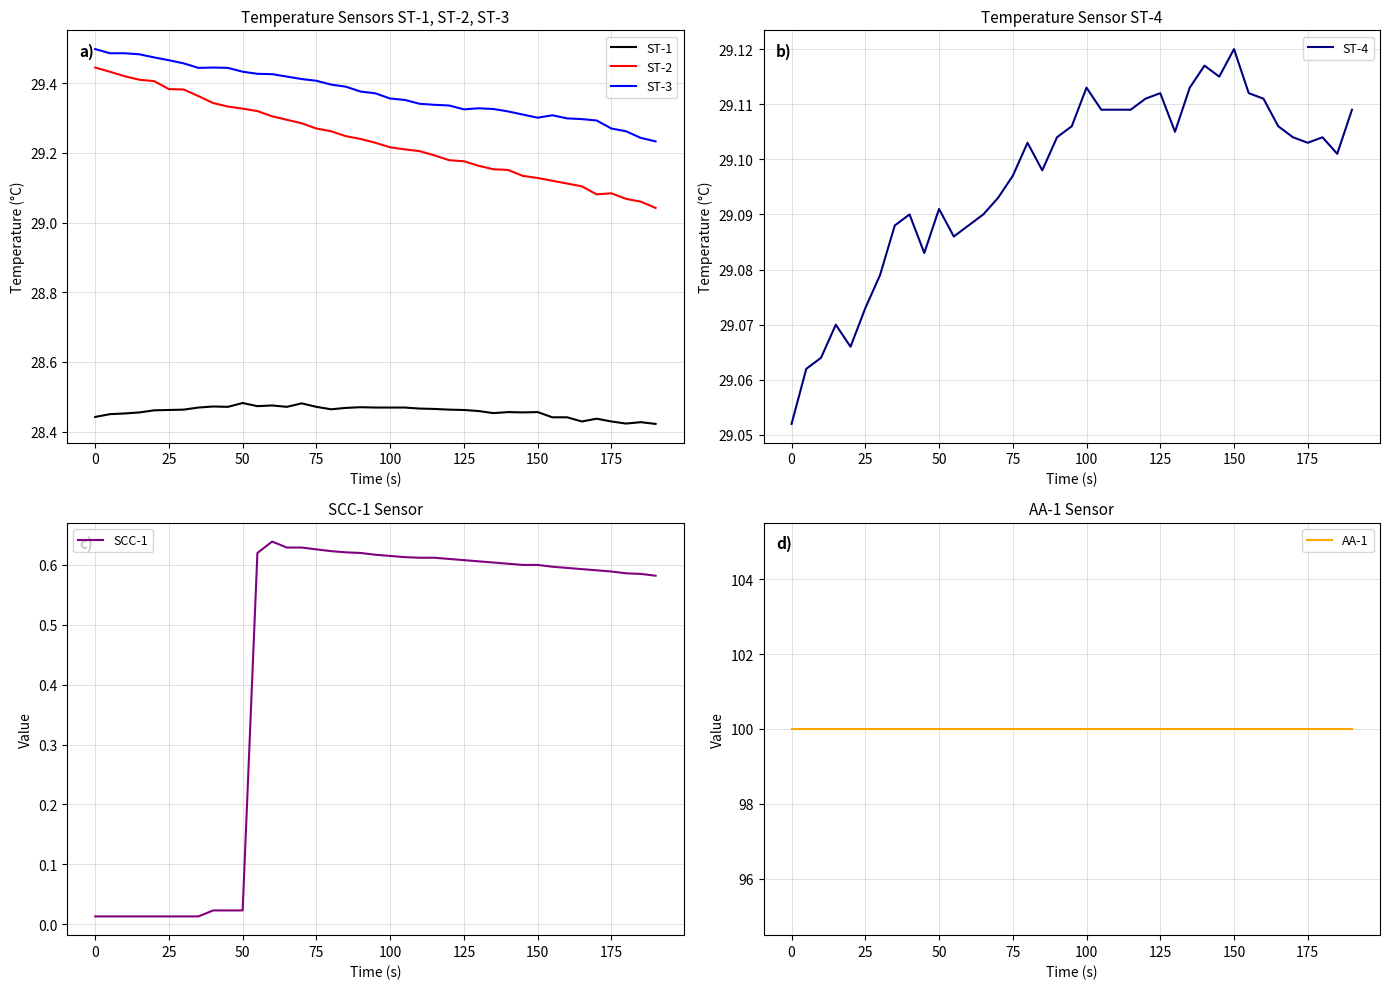

True or false: ST-1 and ST-3 cross at least once.

False